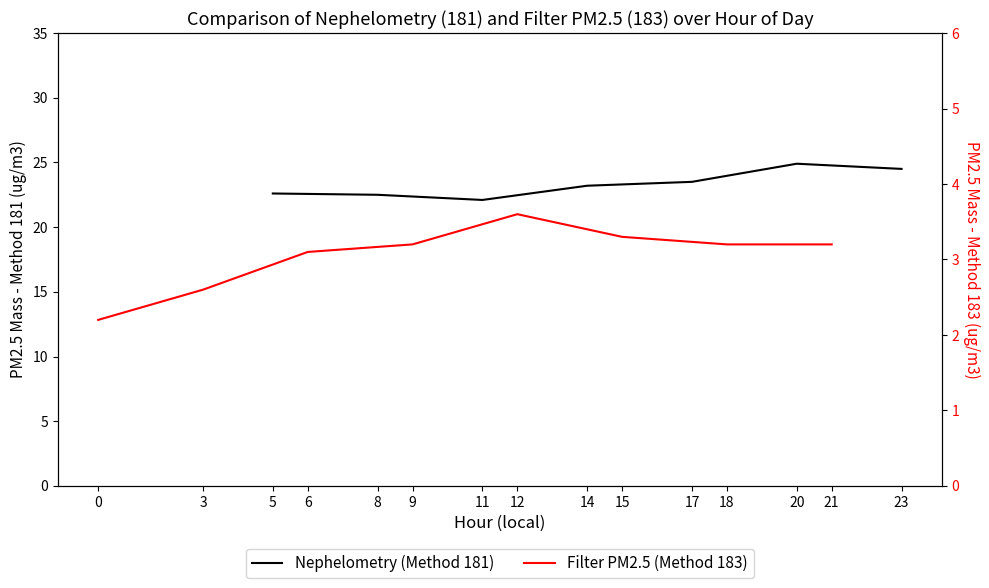

What is the difference between the values at 5 and 8?

0.1